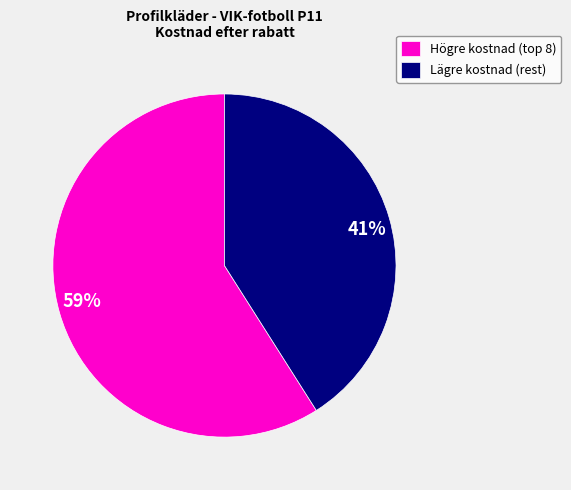

To the nearest percent, what percentage of the pie is 41%?

41%